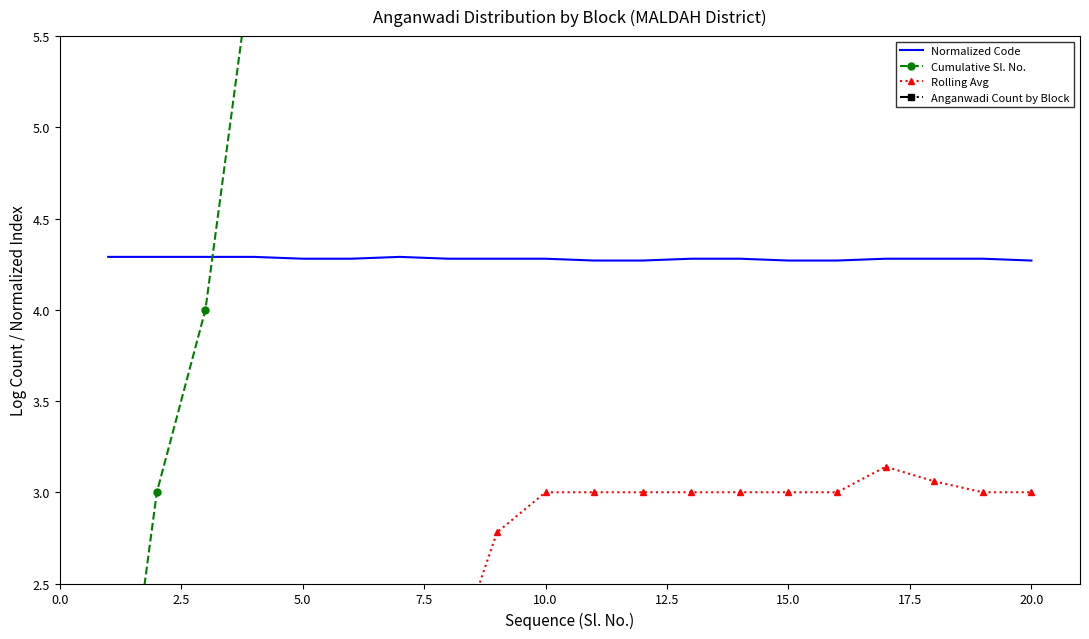

True or false: Cumulative Sl. No. and Rolling Avg intersect in this chart.

False